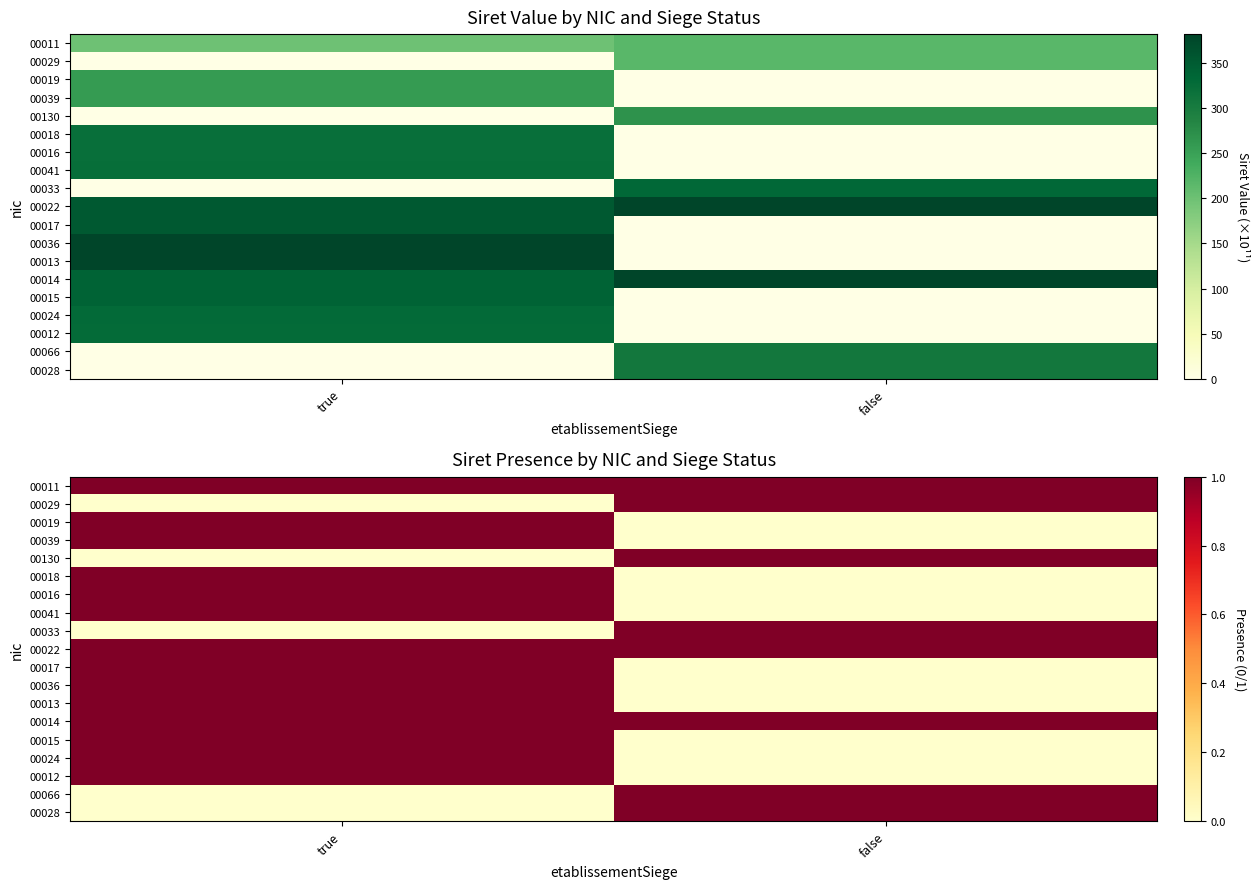

What is the total value across all series at false?

8